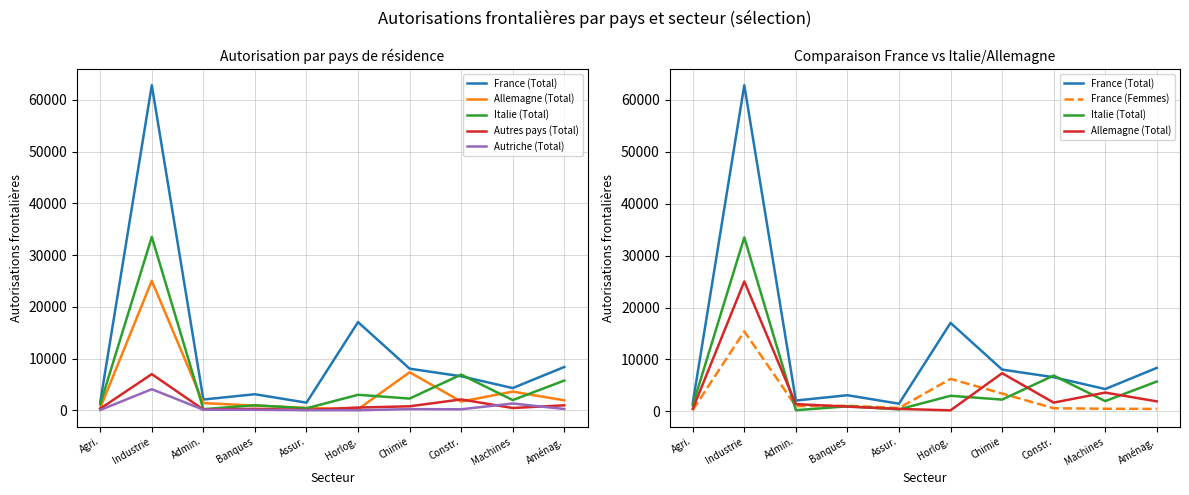

At how many categories does at least one series exceed 268?

10